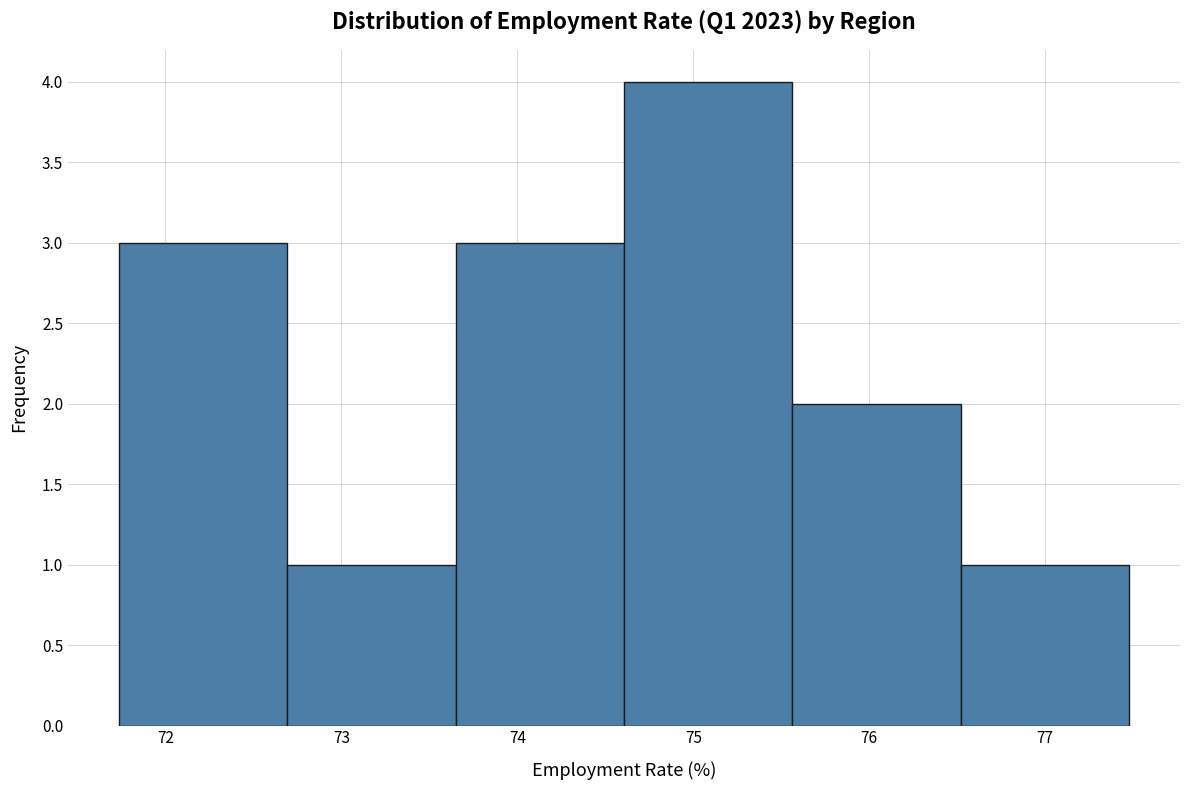

Which range on the x-axis has the tallest bar?

74.6 to 75.6